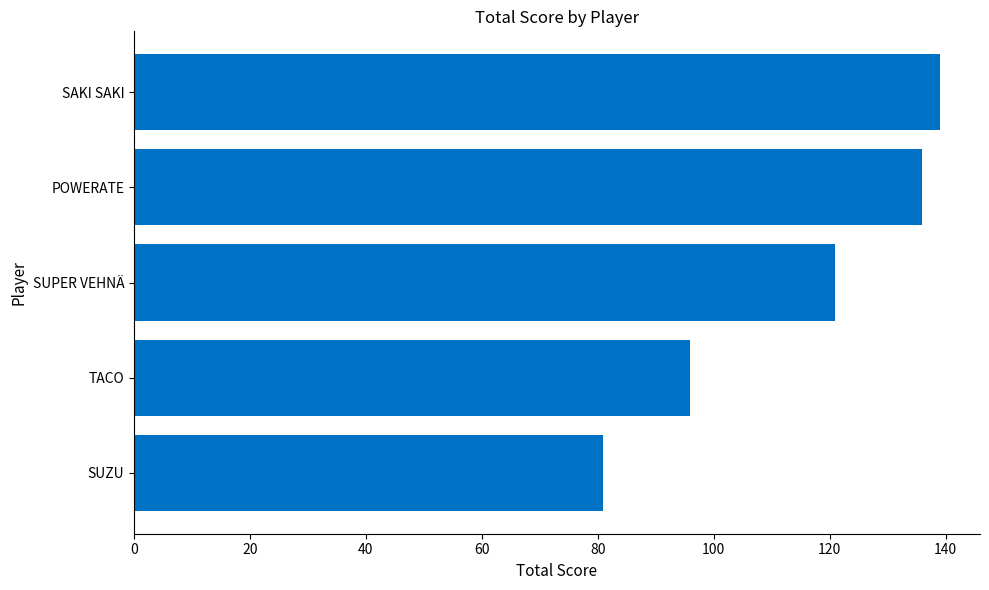

How many data points are less than 121?

2